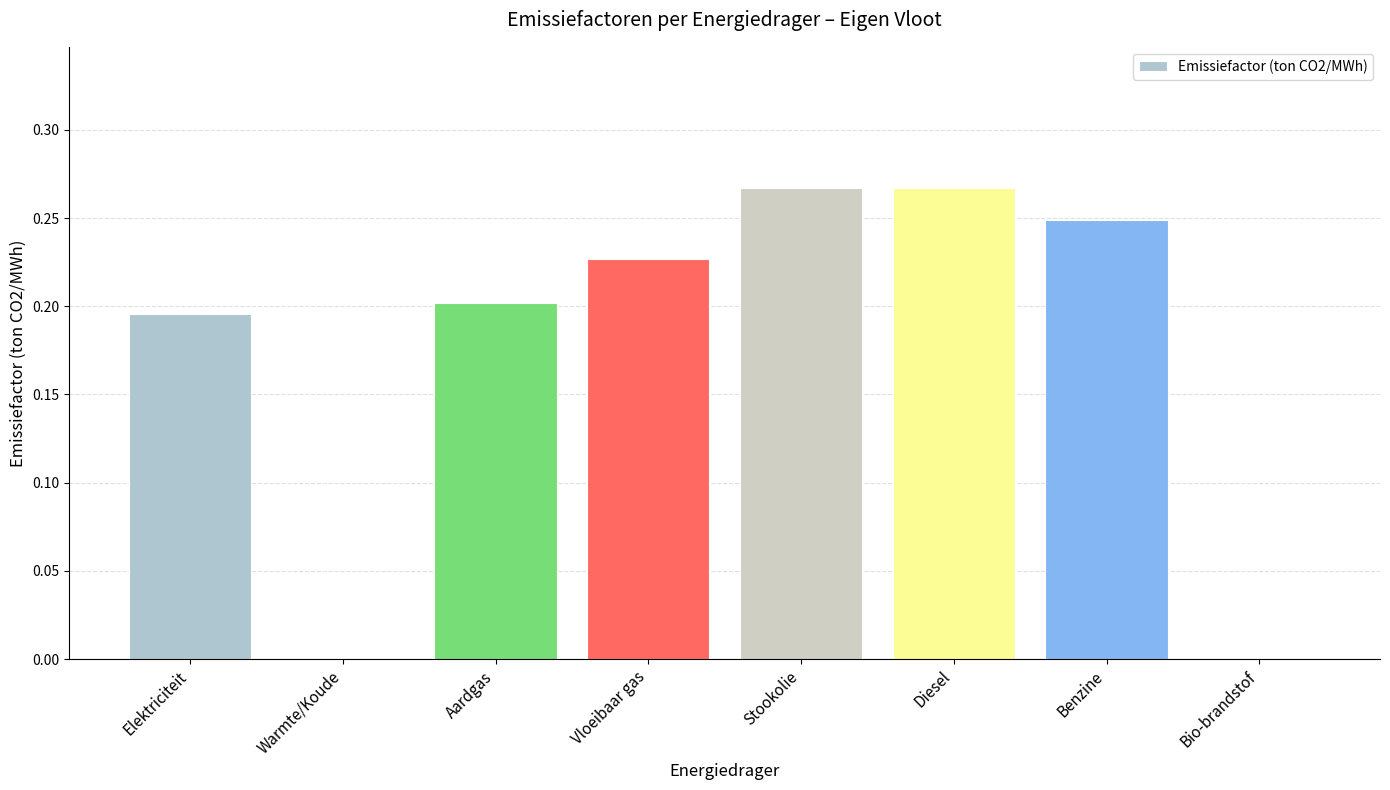

How many values are between 0 and 1?

8